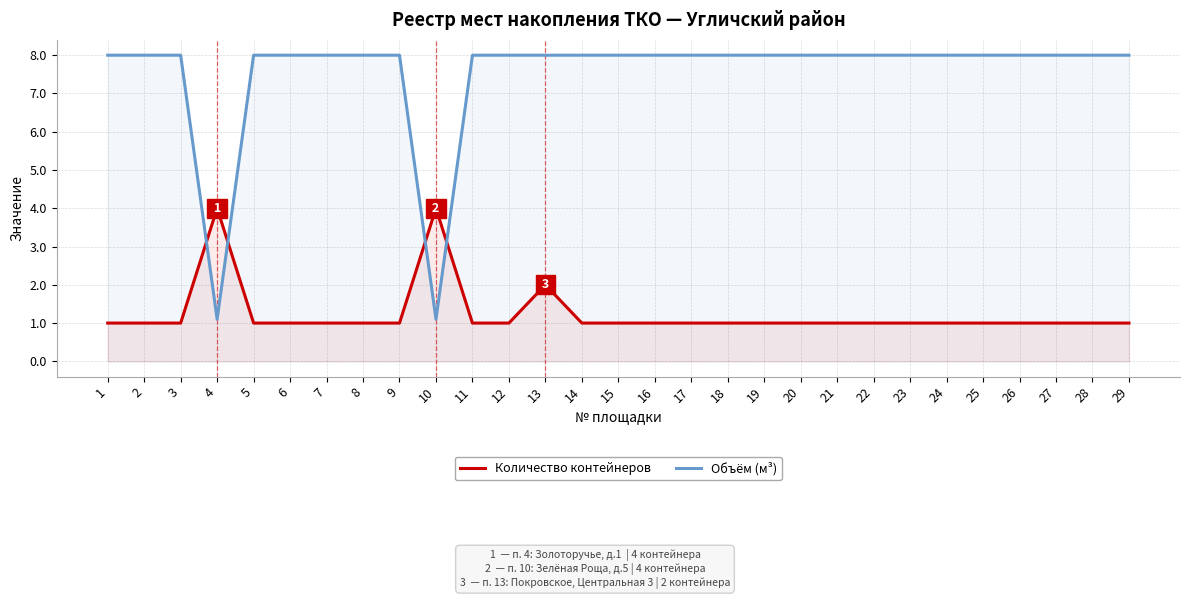

Between 19 and 21, which is larger?

19